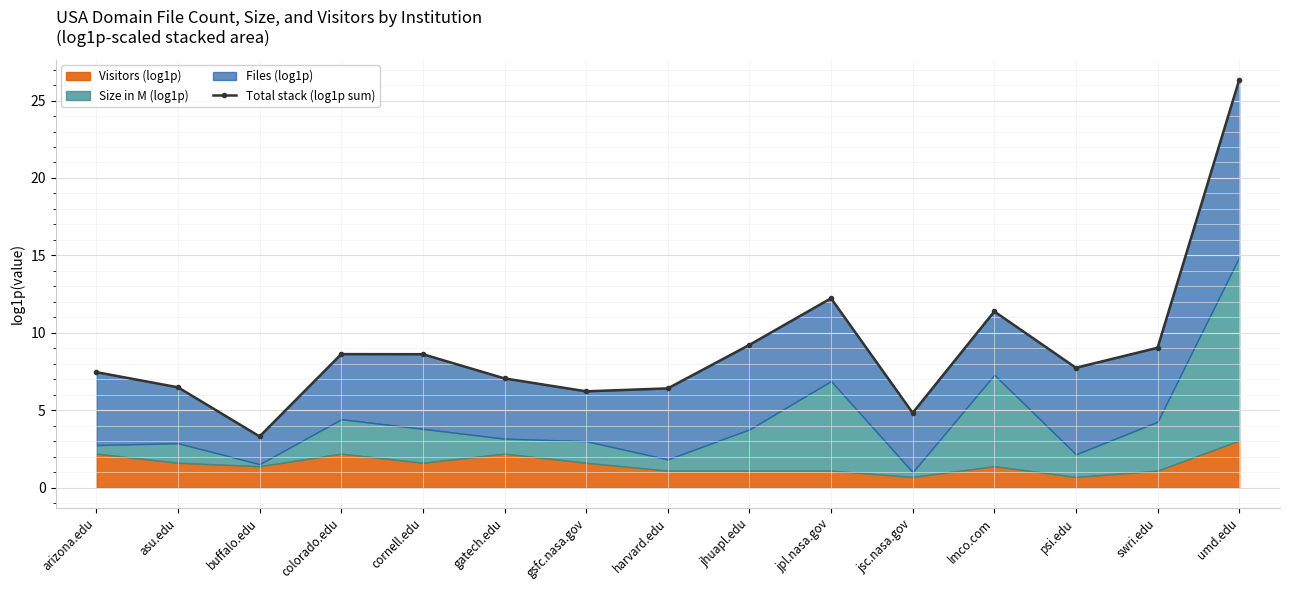

At which category does the chart reach its peak across all series?

umd.edu